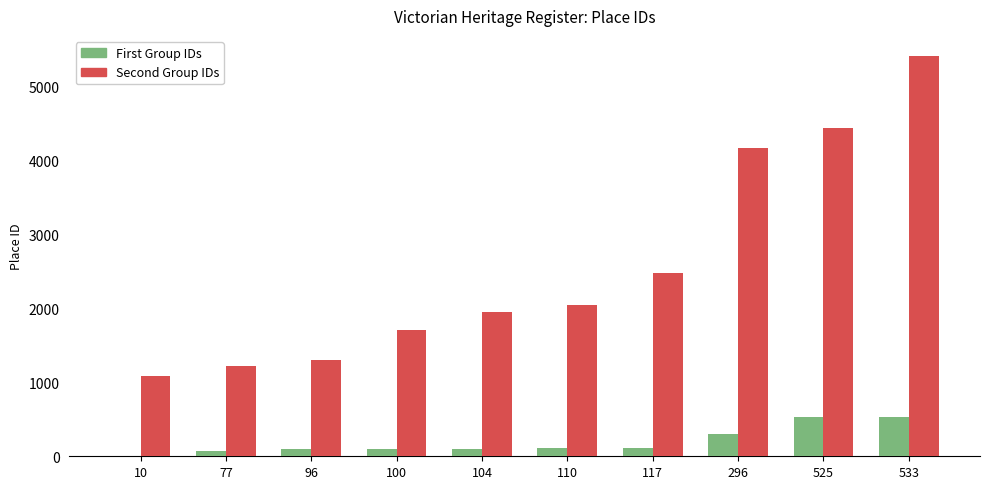

Is it true that Second Group IDs equals 5819 at 525?

False